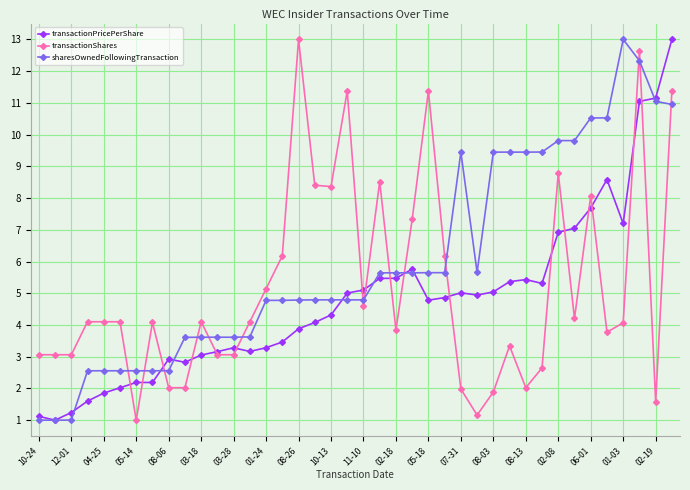

True or false: transactionPricePerShare has more than 0 interior local peaks.

True